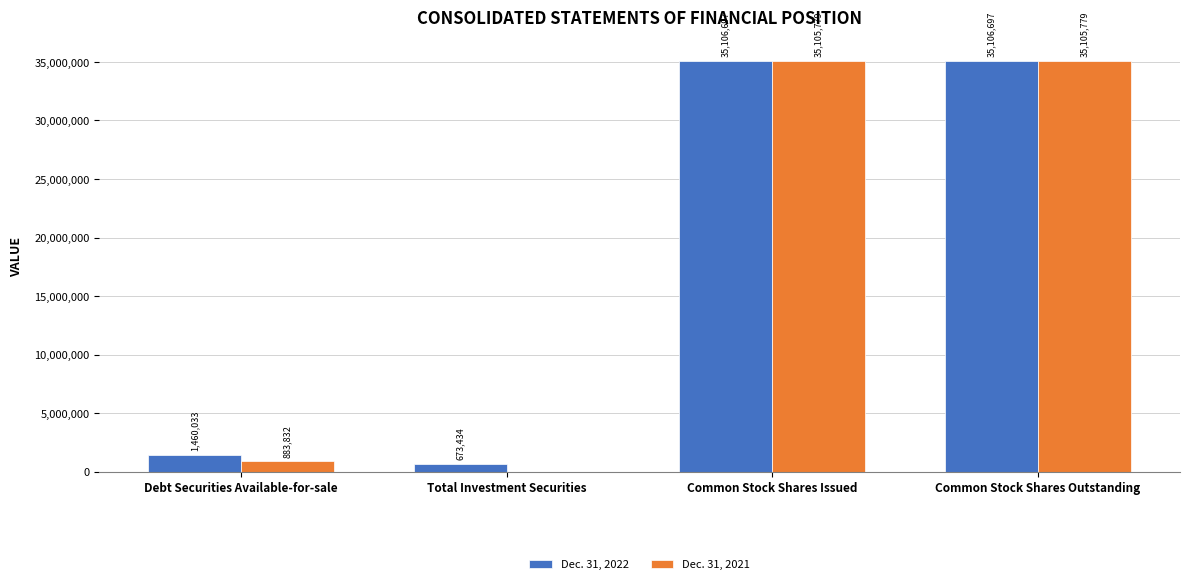

True or false: Dec. 31, 2022 has a value of 49221287 at Common Stock Shares Issued.

False